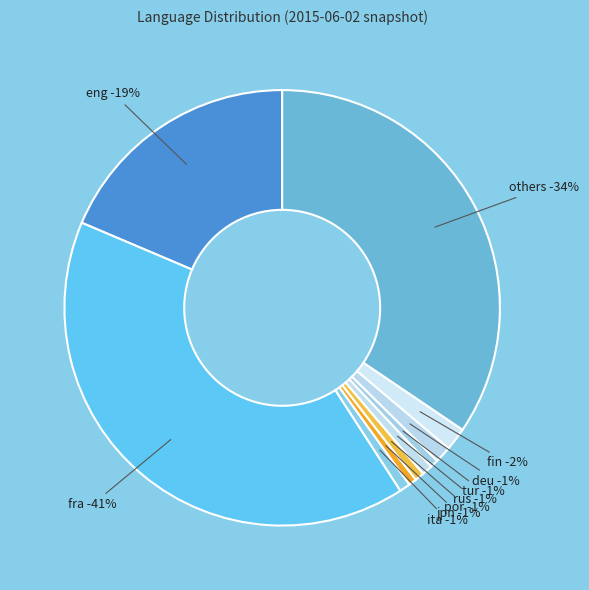

Count the number of slices in the pie.

10